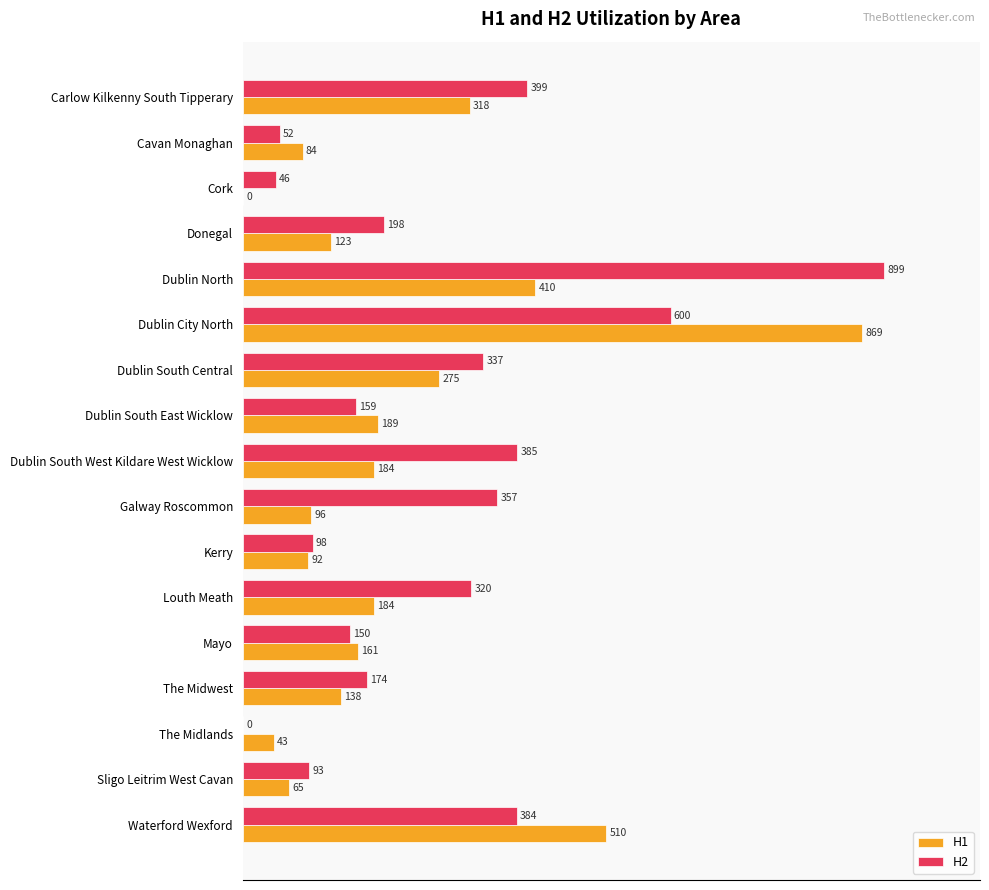

Which series has the widest spread of values?

H2